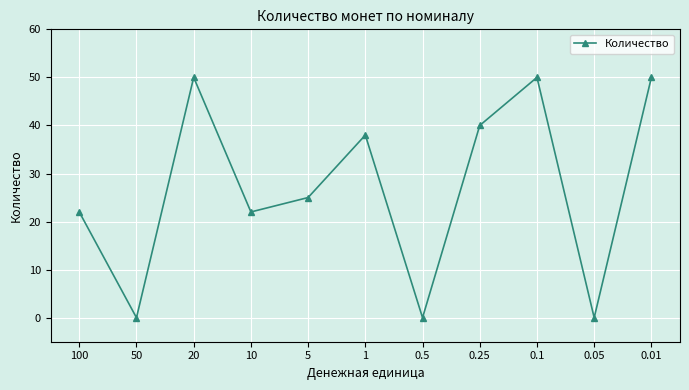

What is the maximum value shown in the chart?

50